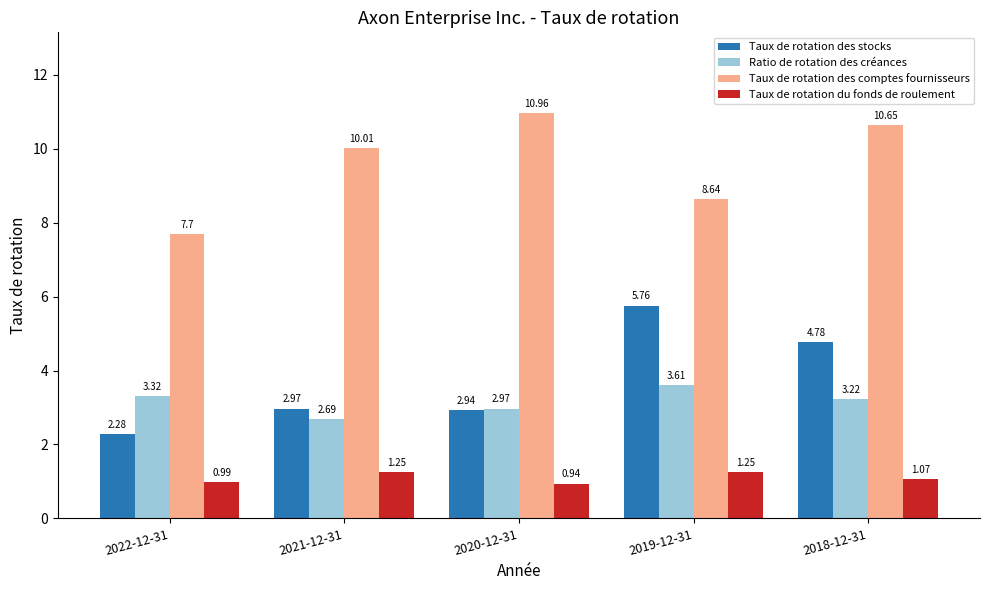

What is the spread (max minus min) of values at 2022-12-31?

6.7